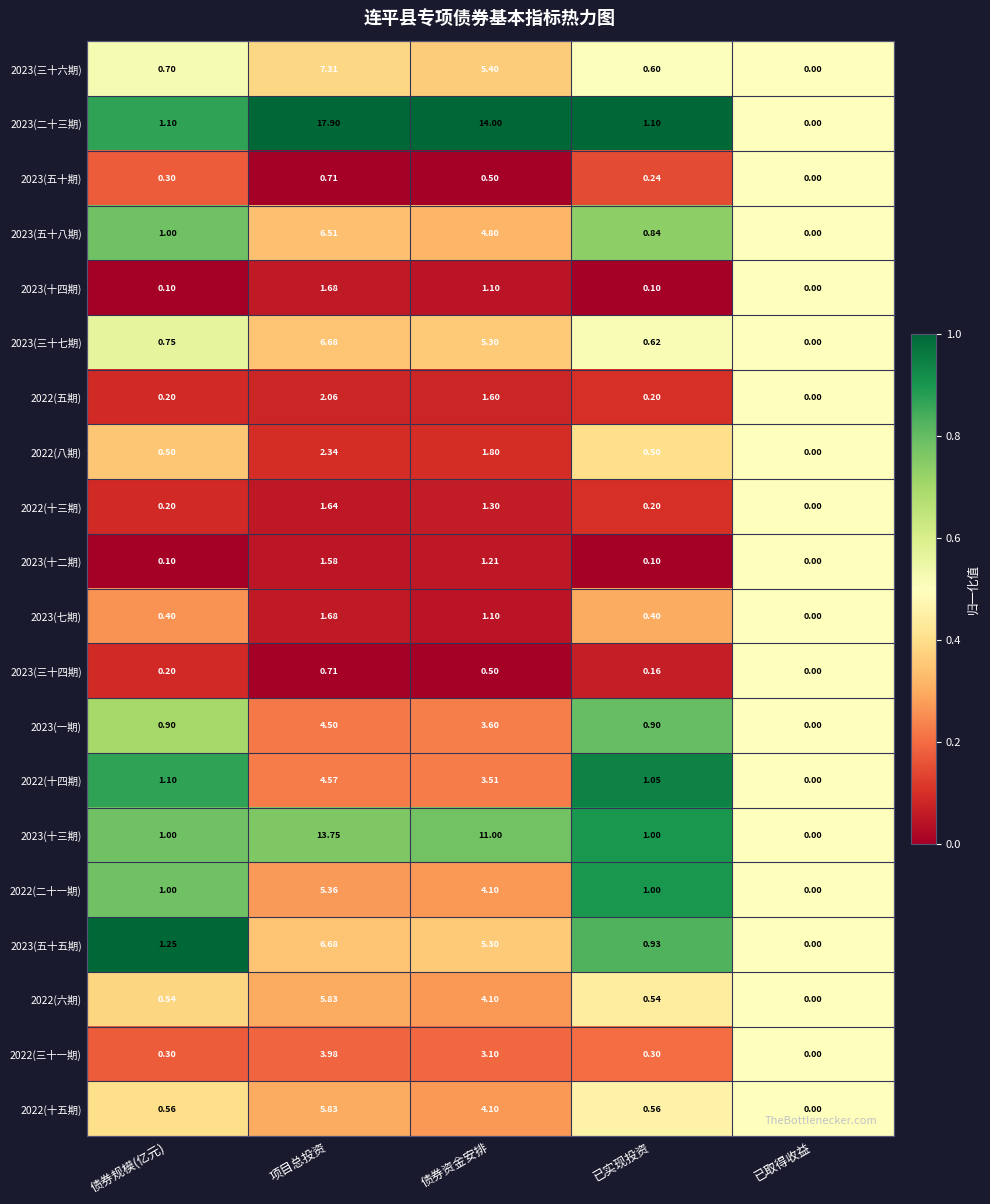

Which category has the highest value in the 2022(二十一期) series?

项目总投资